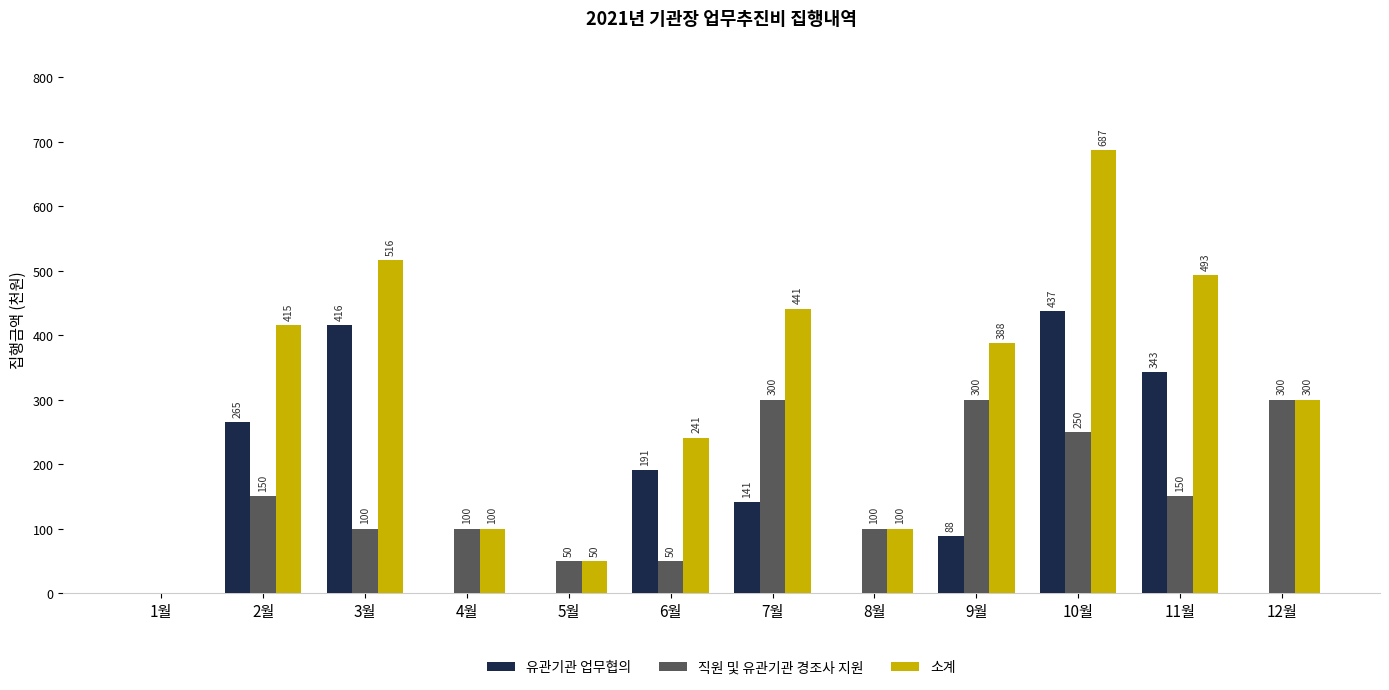

The 직원 및 유관기관 경조사 지원 series shows 100 at 8월. True or false?

True